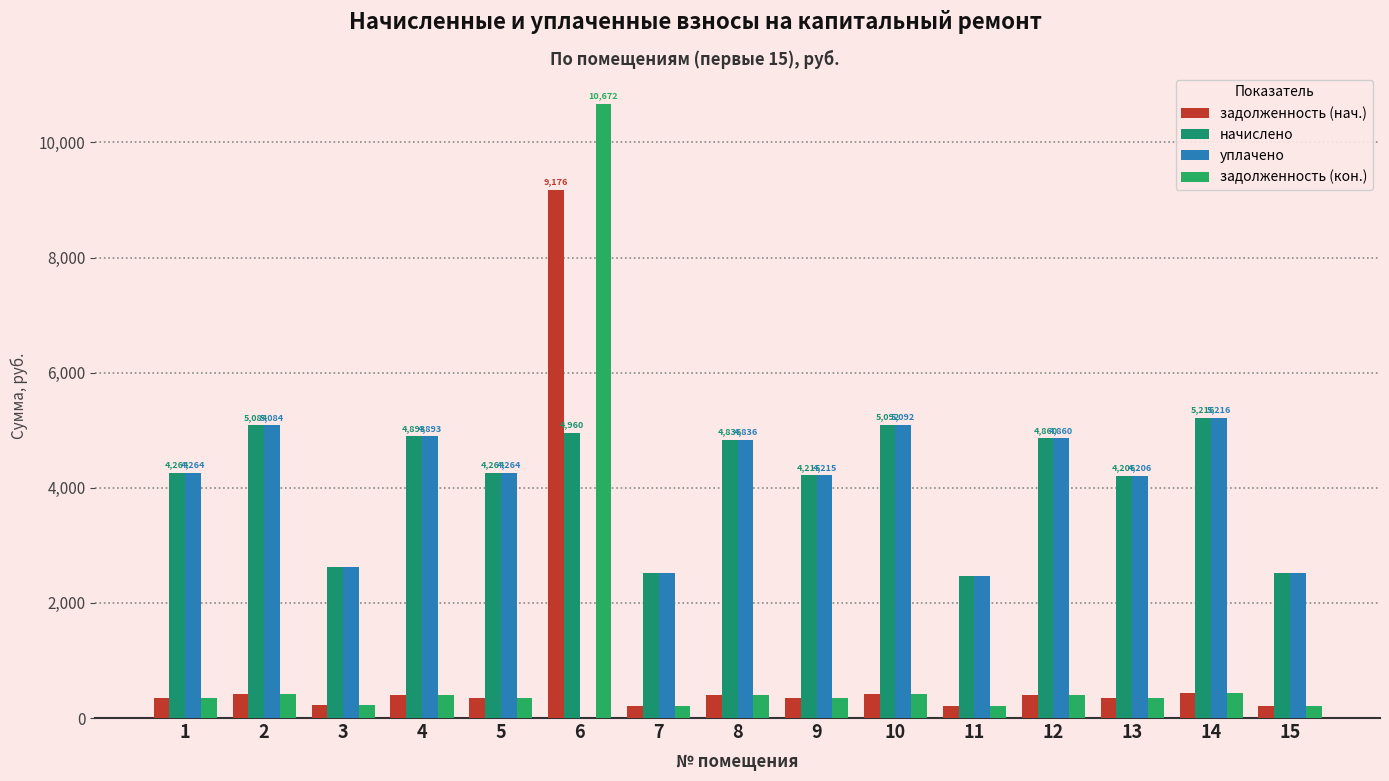

Is the value of задолженность (нач.) at 9 greater than the value of задолженность (кон.) at 3?

Yes